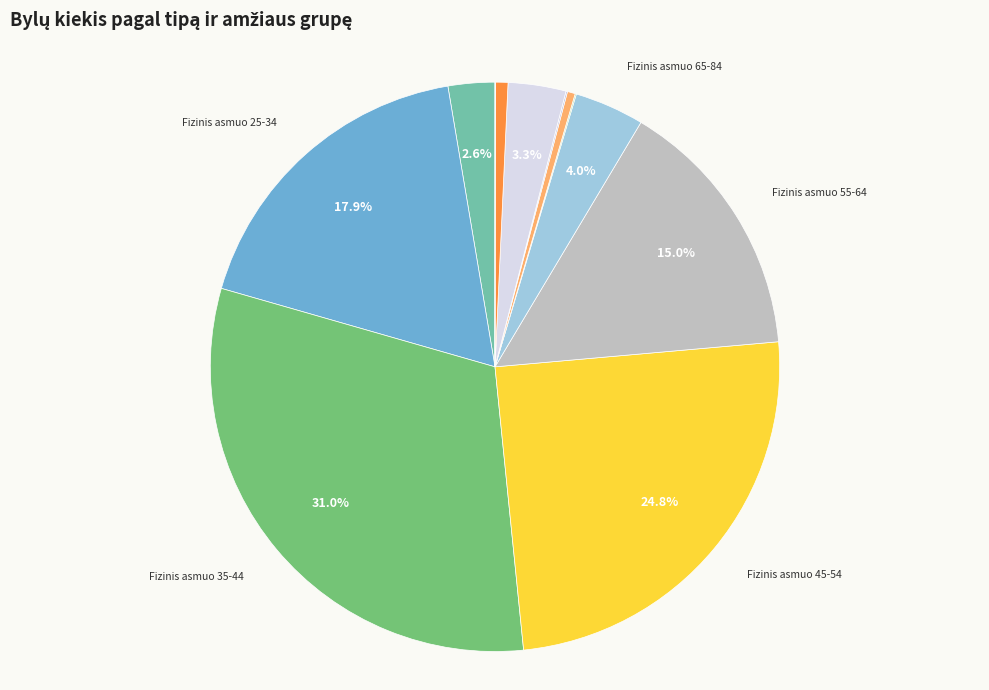

What is the largest slice in the pie chart?

Fizinis asmuo 35-44